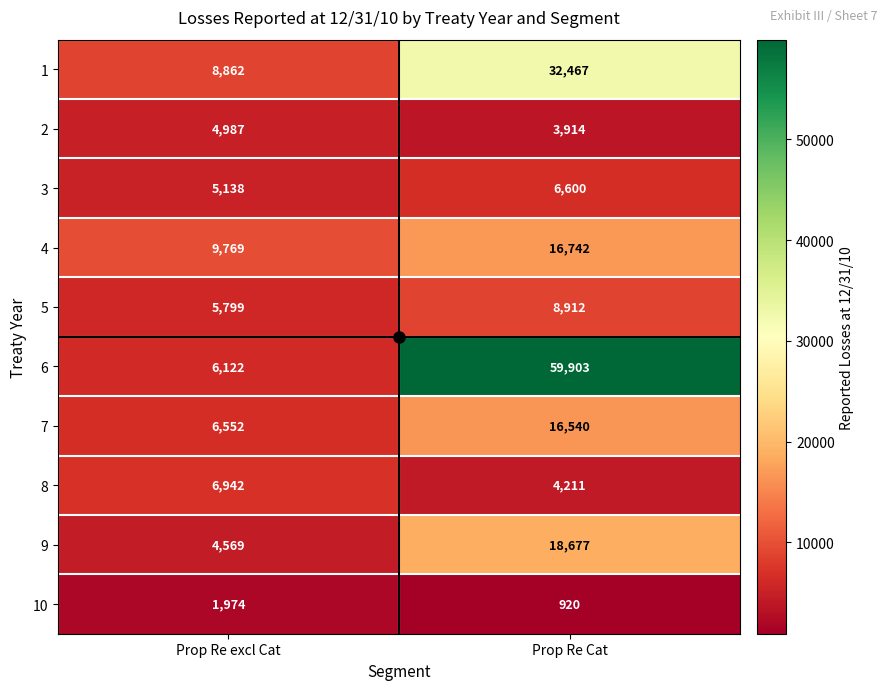

What is the sum of all 5 values?

14711